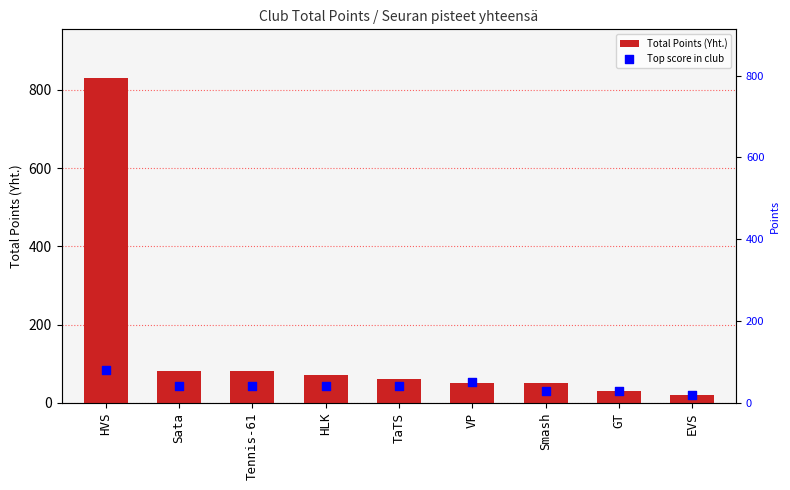

Which series reaches the maximum Y coordinate?

Total Points (Yht.)